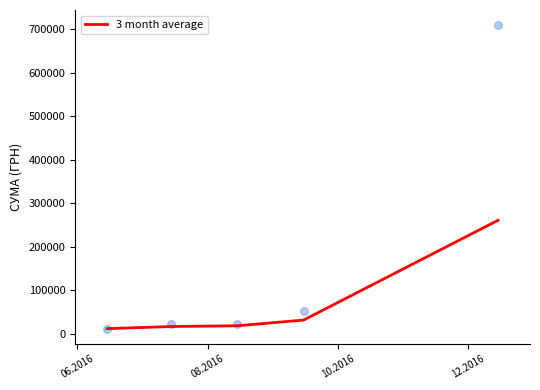

What is the maximum value for 3 month average?

260492.5